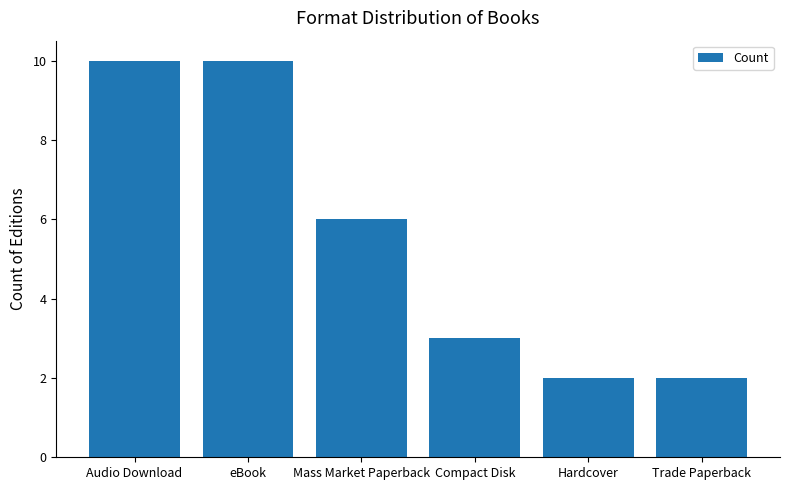

What is the maximum value shown in the chart?

10